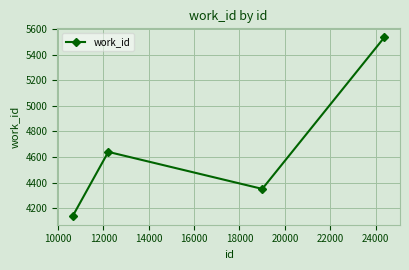

What is the value of the 3rd point from the left?

4351